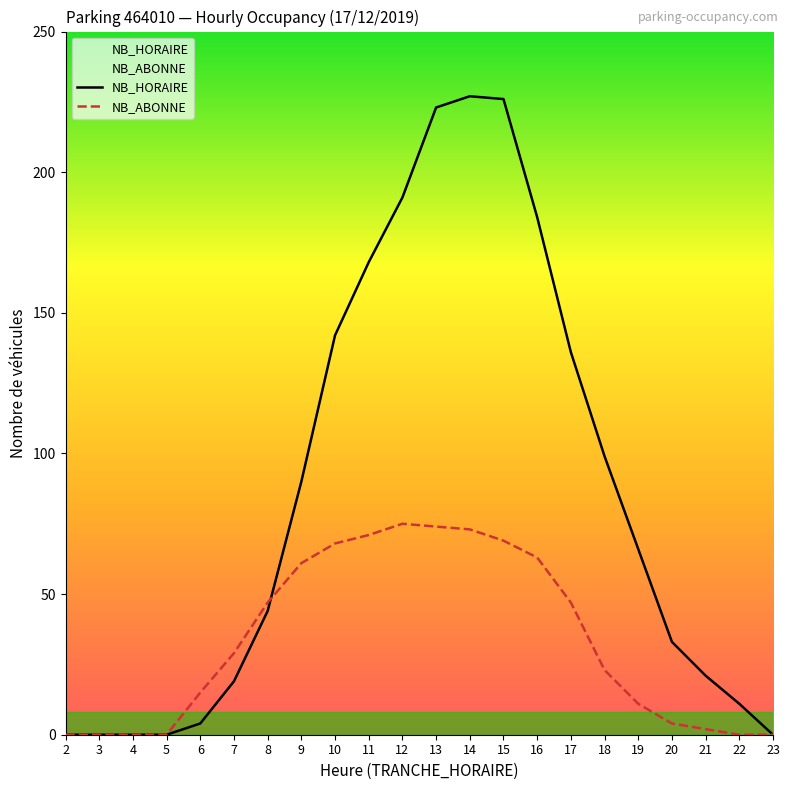

List the series in order of their peak value, highest first.

NB_HORAIRE, NB_ABONNE